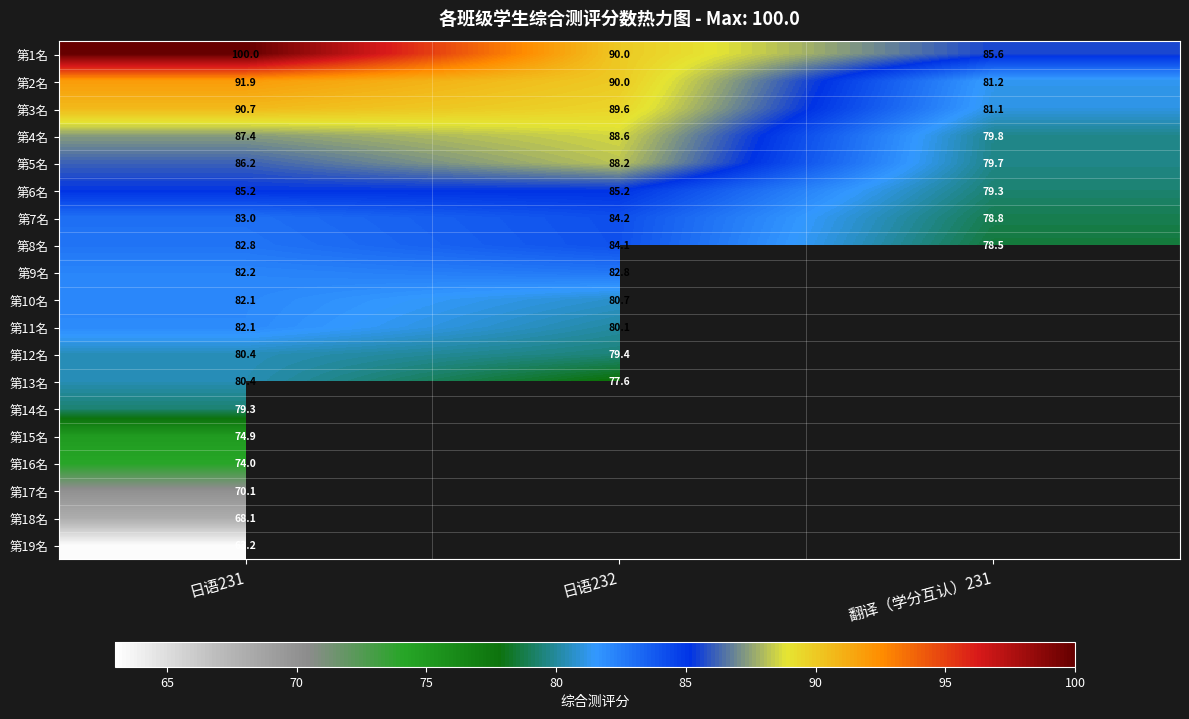

What is the minimum value shown in the chart?

63.2